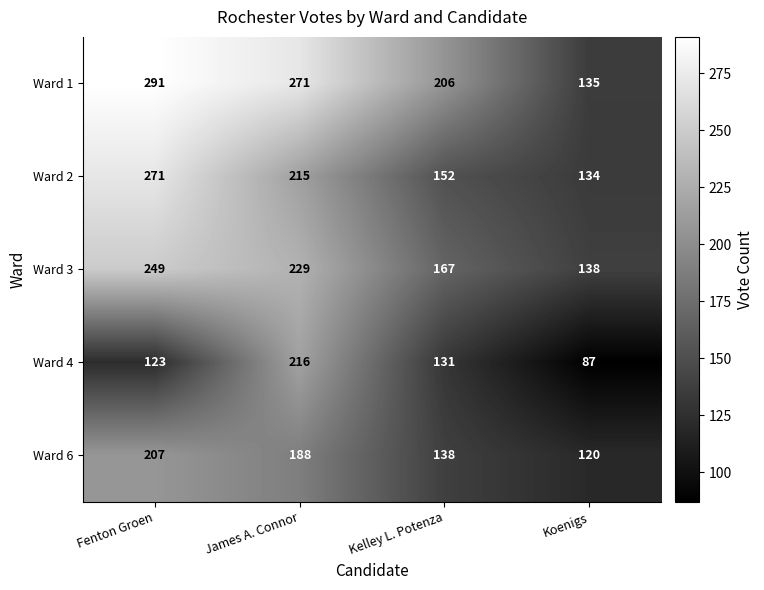

What is the average value of the Ward 1 series?

226